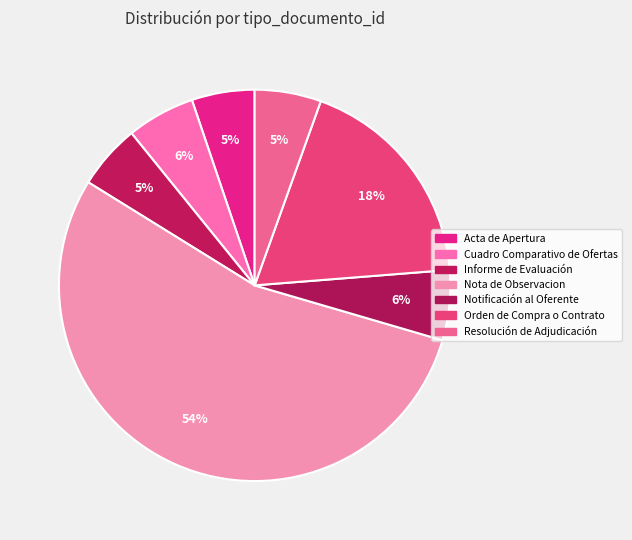

Is there a majority slice in this chart?

Yes